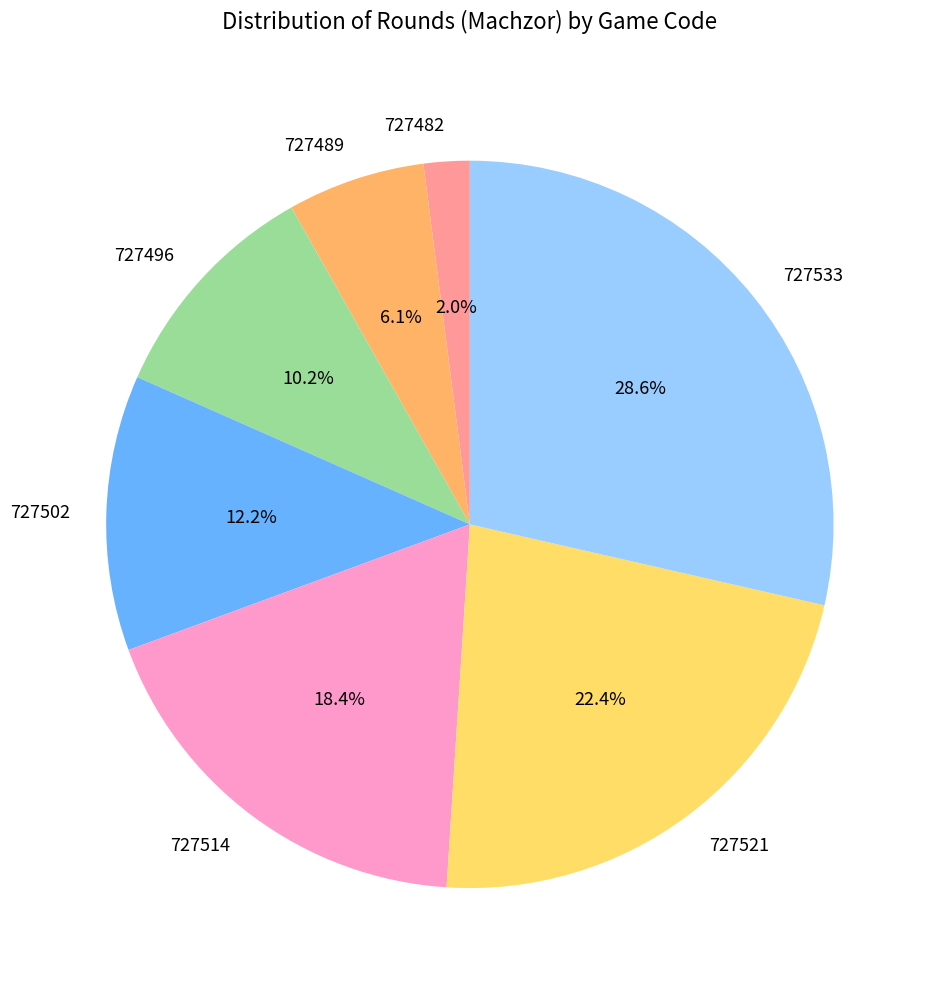

To the nearest percent, what portion does 727496 represent?

10%